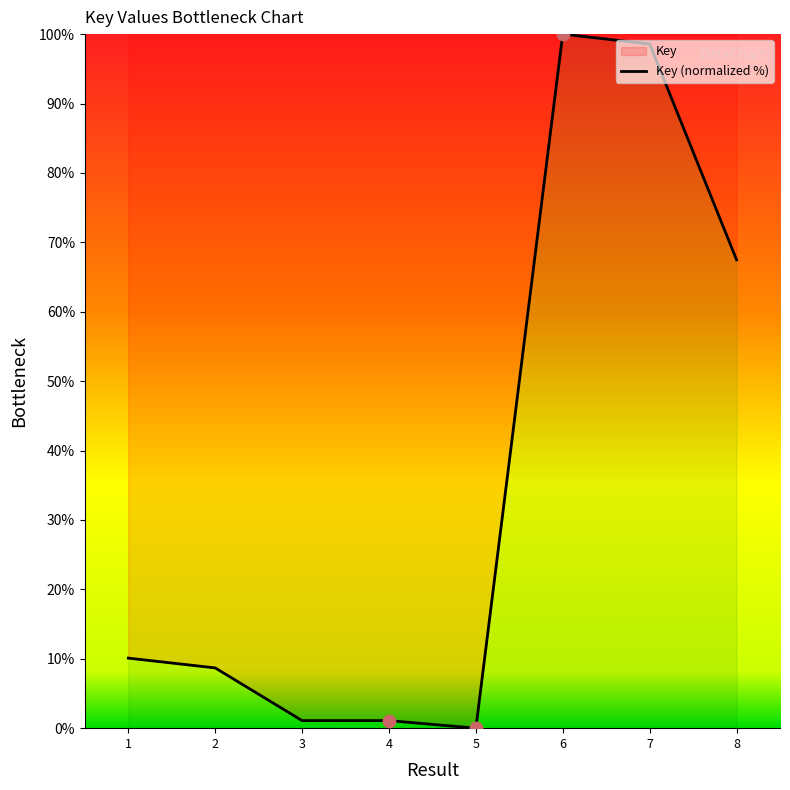

Between 1 and 5, which is larger?

1